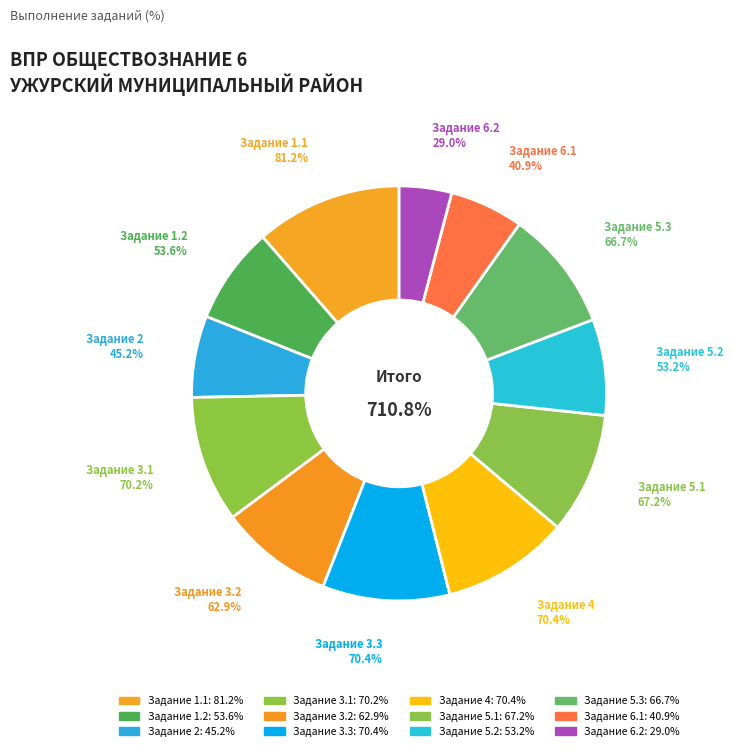

Does 3.3 represent more than half of the total?

No